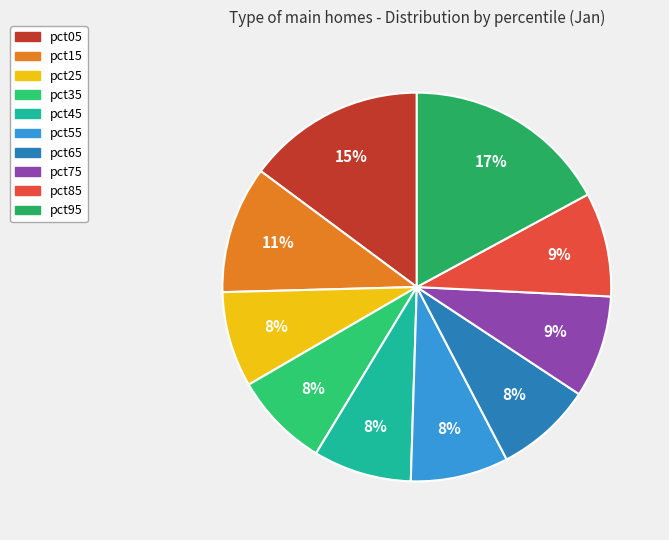

Which has a higher value, pct45 or pct55?

pct45